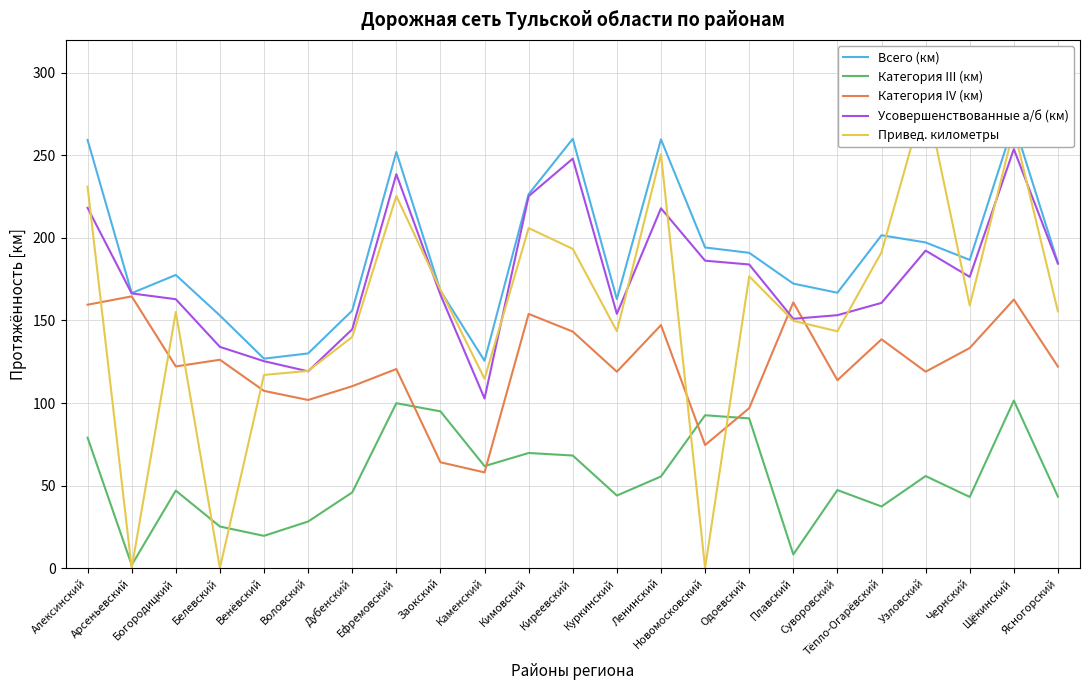

What is the highest value of the Всего (км) series?

269.6